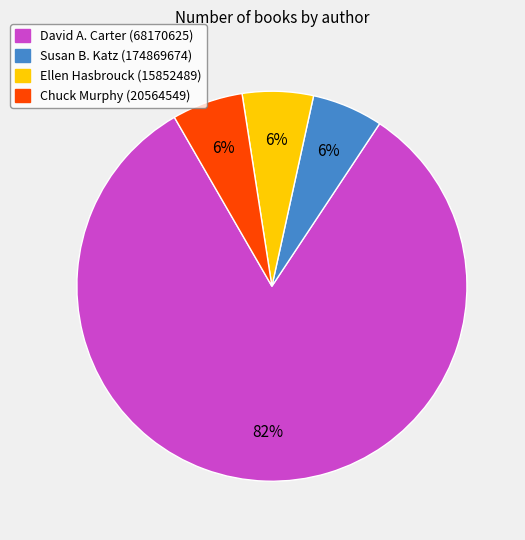

Which slice represents more than half of the pie?

David A. Carter (68170625)